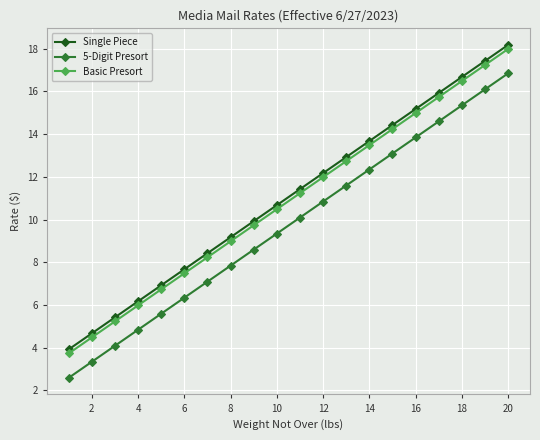

True or false: Single Piece and Basic Presort intersect in this chart.

False